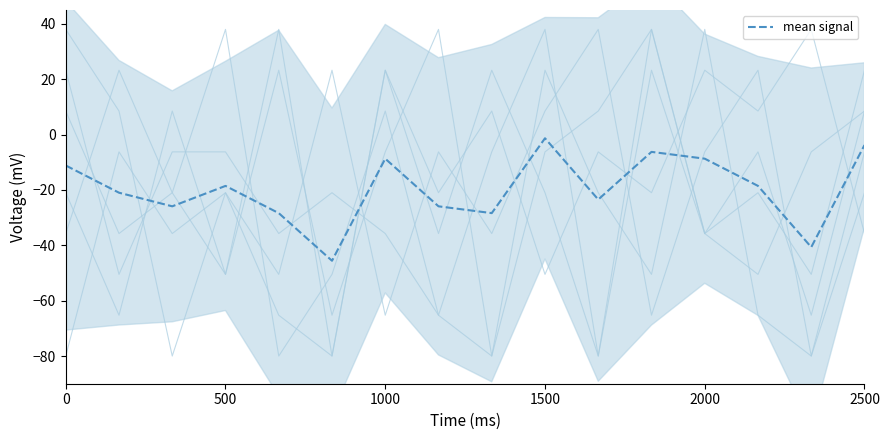

How many interior local peaks (higher than both neighbors) does the data have?

4